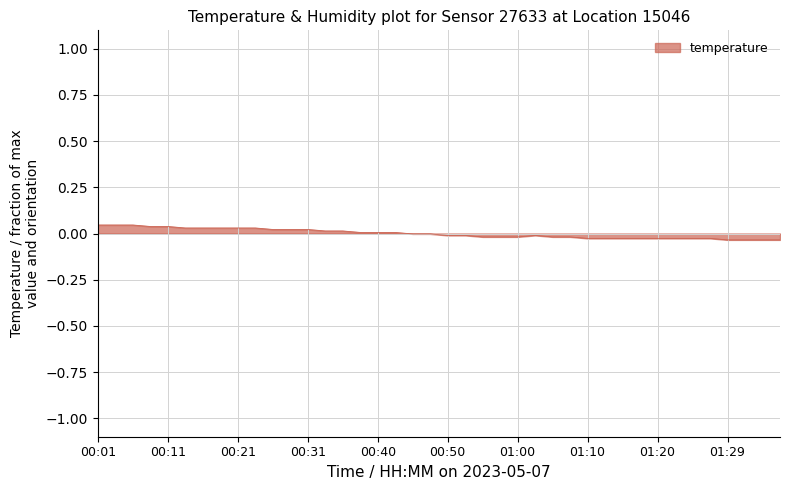

Reading left to right, transcribe all the data shown in this chart.

00:01=0.0	00:04=0.0	00:06=0.0	00:09=0.0	00:11=0.0	00:14=0.0	00:16=0.0	00:19=0.0	00:21=0.0	00:23=0.0	00:26=0.0	00:28=0.0	00:31=0.0	00:33=0.0	00:36=0.0	00:38=0.0	00:40=0.0	00:43=0.0	00:45=-0.0	00:48=-0.0	00:50=-0.0	00:53=-0.0	00:55=-0.0	00:57=-0.0	01:00=-0.0	01:02=-0.0	01:05=-0.0	01:07=-0.0	01:10=-0.0	01:12=-0.0	01:15=-0.0	01:17=-0.0	01:20=-0.0	01:22=-0.0	01:25=-0.0	01:27=-0.0	01:29=-0.0	01:32=-0.0	01:35=-0.0	01:37=-0.0